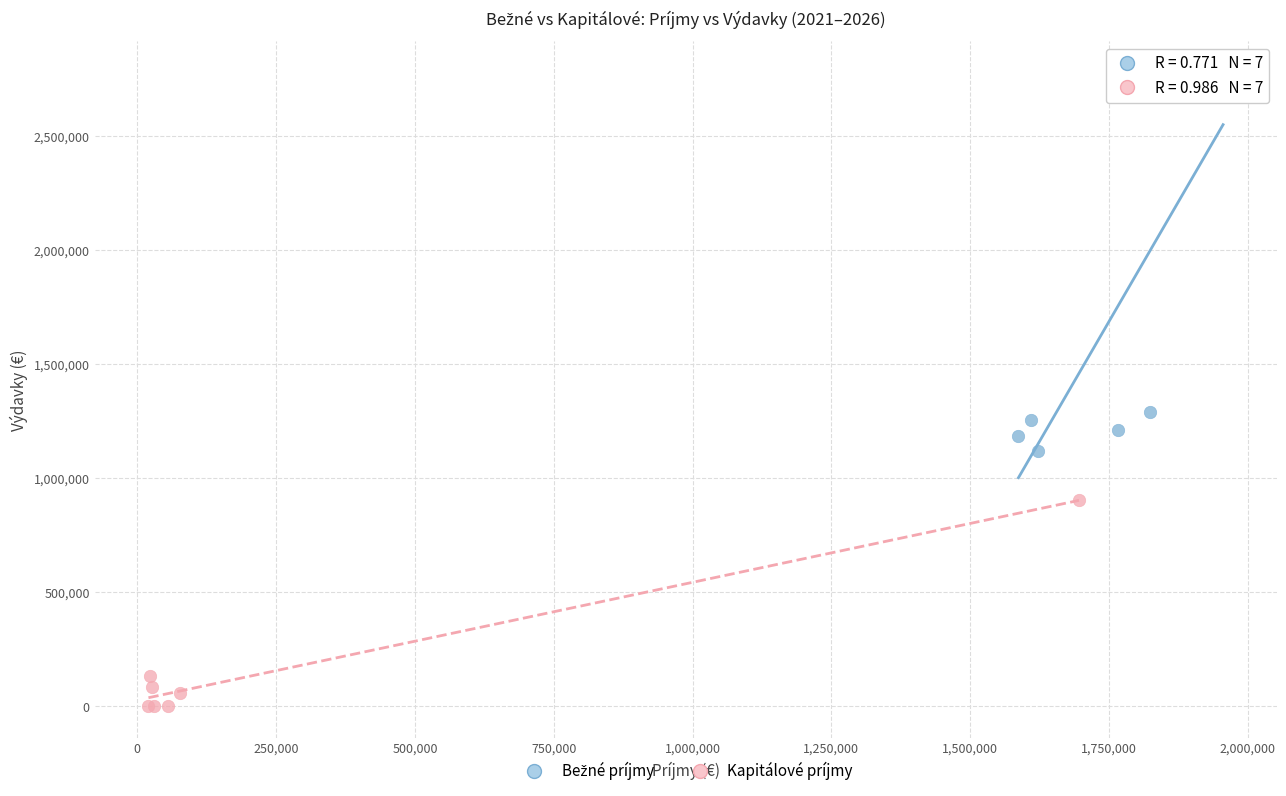

Which series contains the lowest Y value?

Kapitálové príjmy